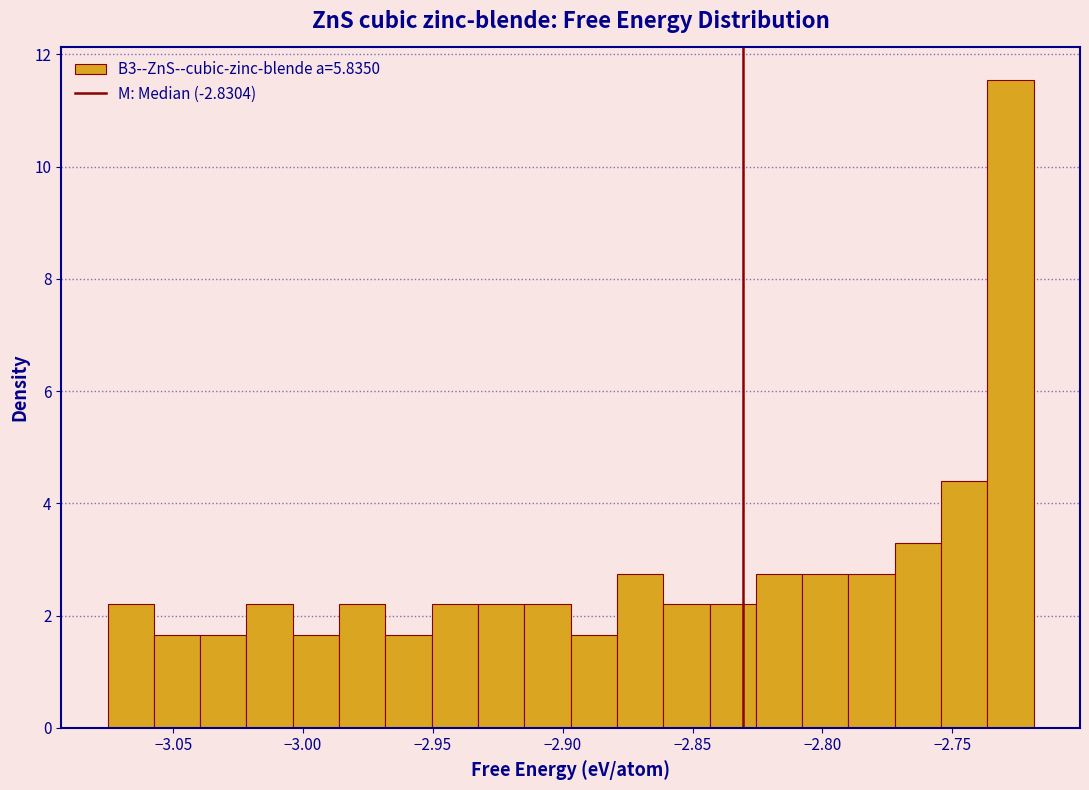

Around what value on the x-axis is the tallest bar? Give the approximate position of its centre, as read against the axis.

-2.730